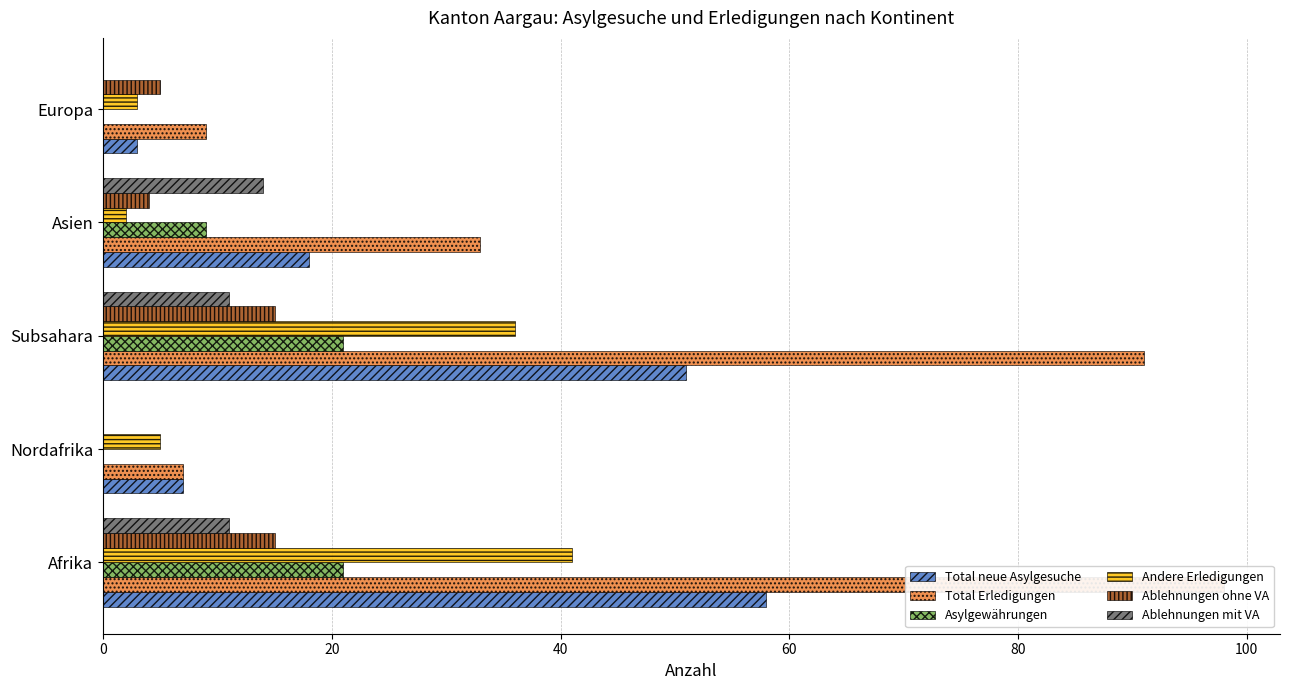

How many values in Ablehnungen mit VA are above zero?

3